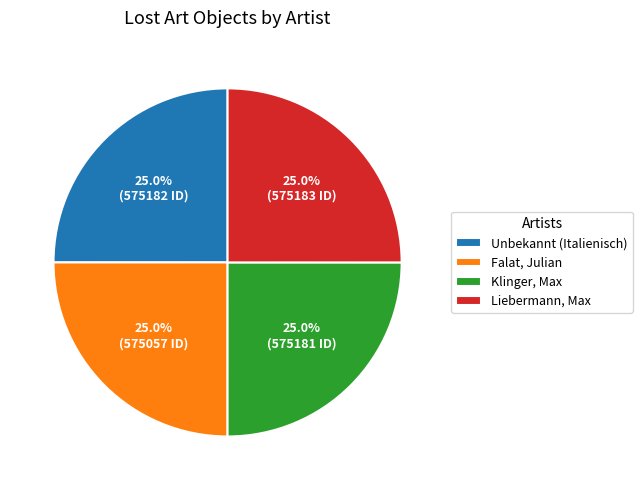

Approximately how many times larger is the value at Falat, Julian compared to Klinger, Max?

1.0